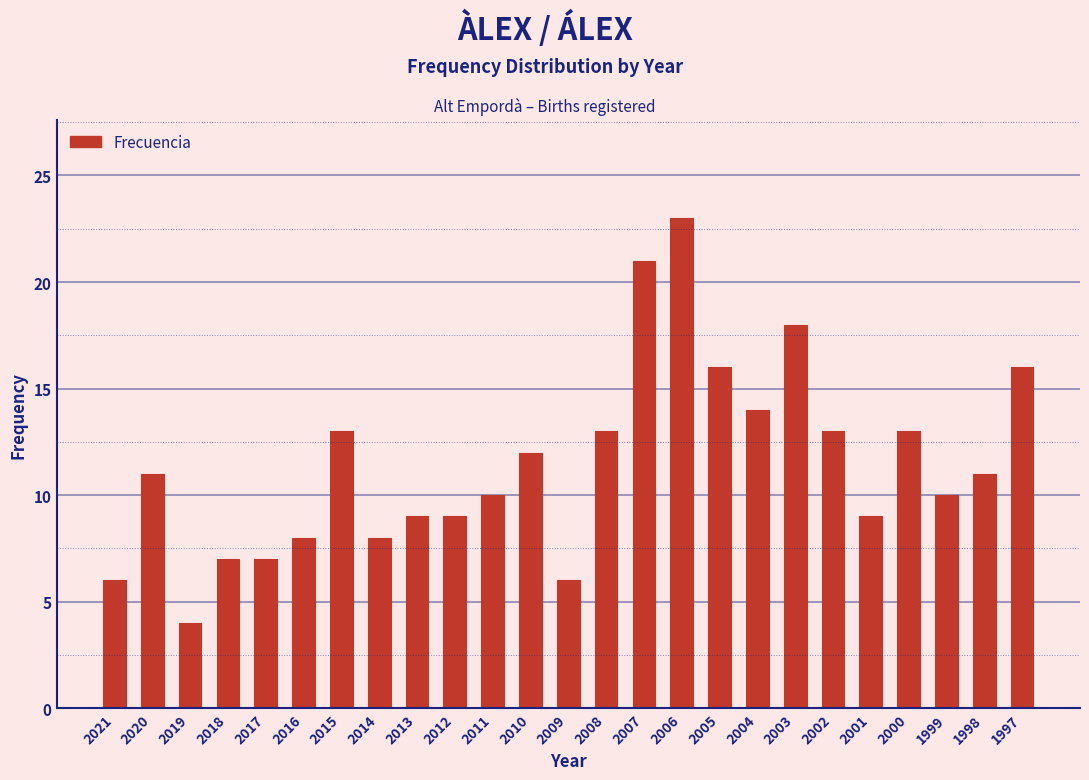

Reading left to right, list all the values displayed in this chart.

6	11	4	7	7	8	13	8	9	9	10	12	6	13	21	23	16	14	18	13	9	13	10	11	16